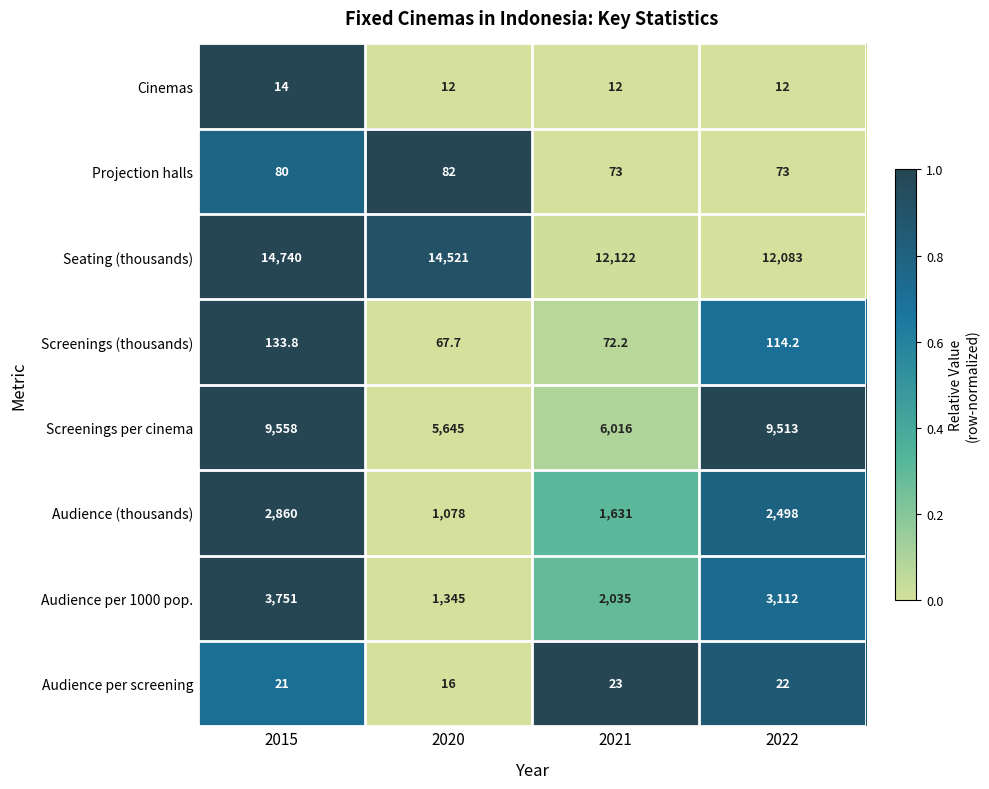

Is it true that Cinemas equals 3.0 at 2021?

False